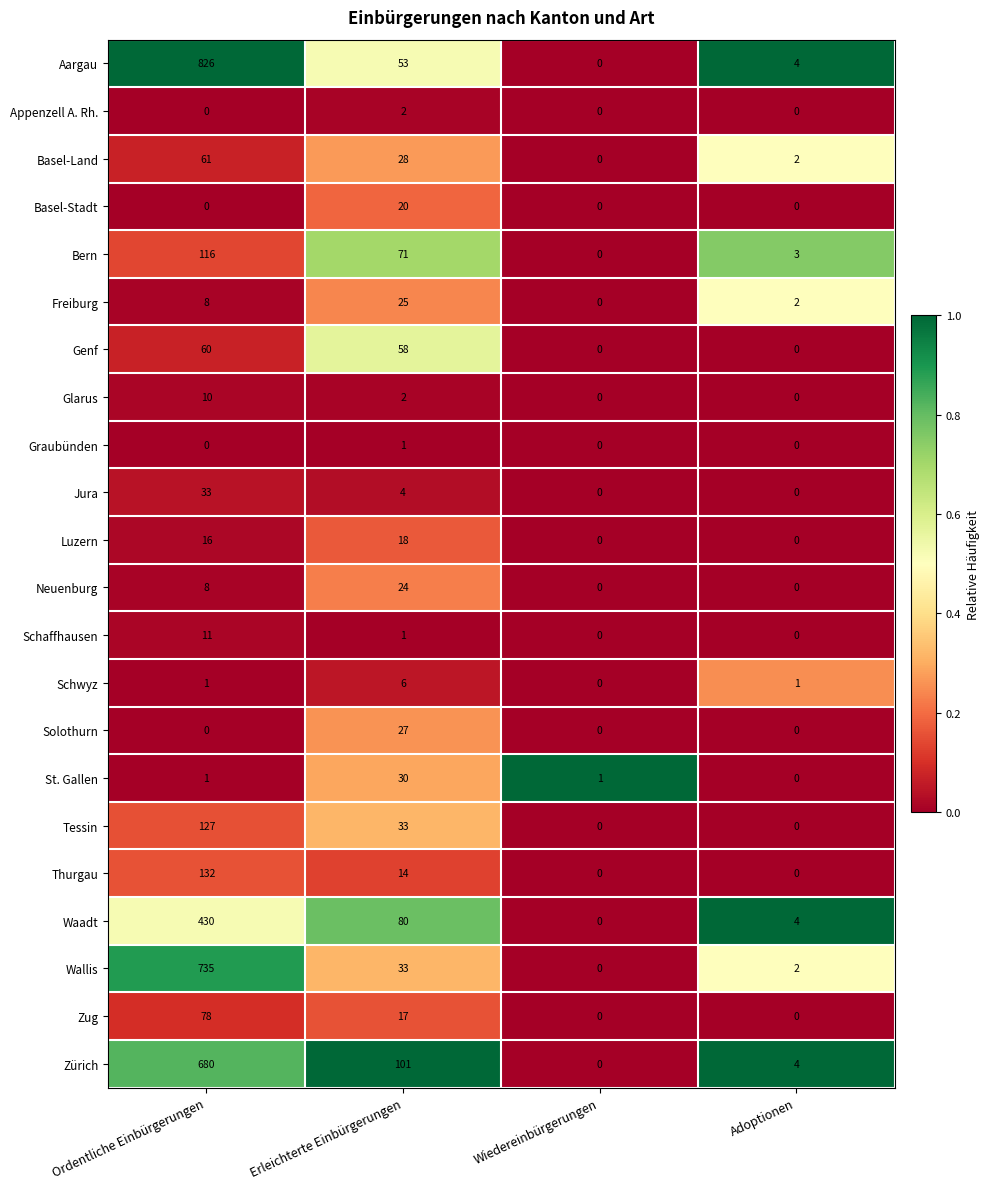

Rank the categories by Waadt value from lowest to highest.

Wiedereinbürgerungen, Adoptionen, Erleichterte Einbürgerungen, Ordentliche Einbürgerungen